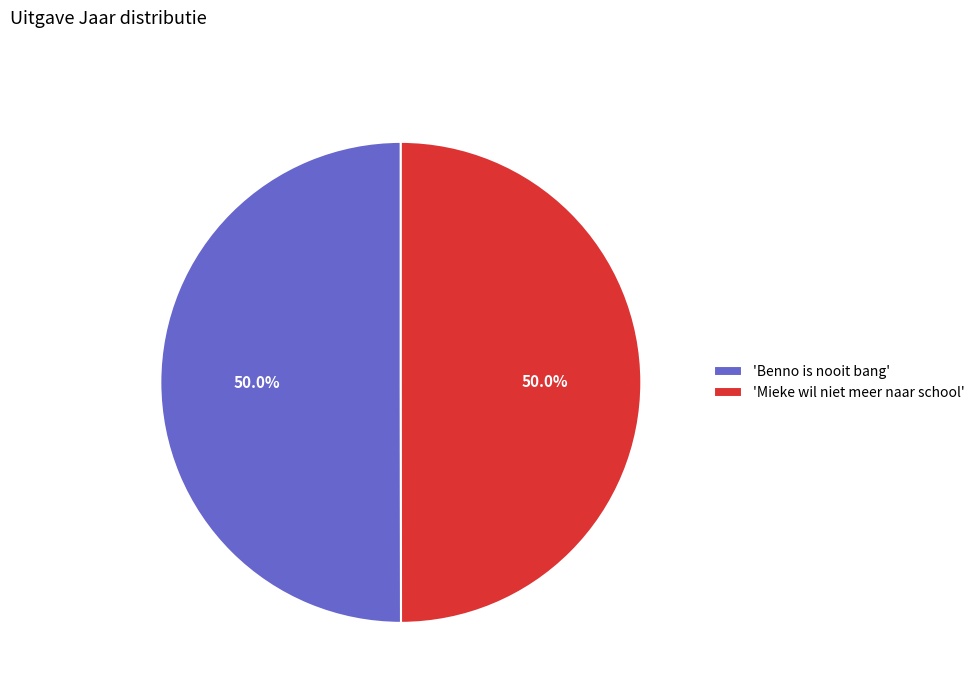

How many slices are in this pie chart?

2